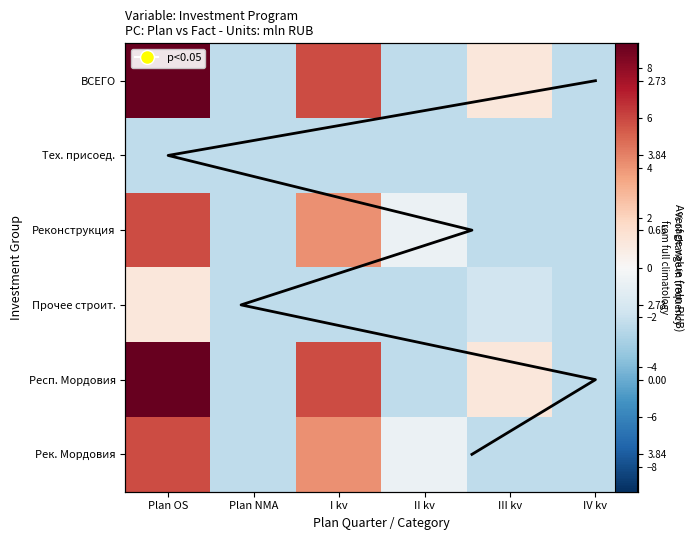

Is the value of ВСЕГО at Plan NMA greater than the value of Рек. Мордовия at II kv?

No